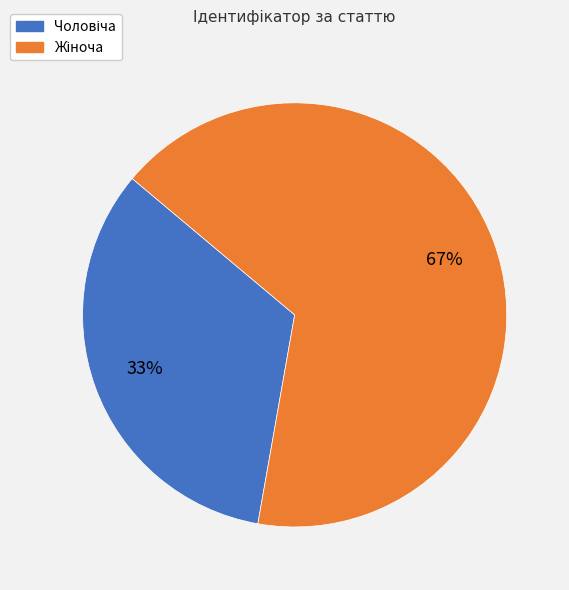

To the nearest percent, what is the average slice percentage?

50%